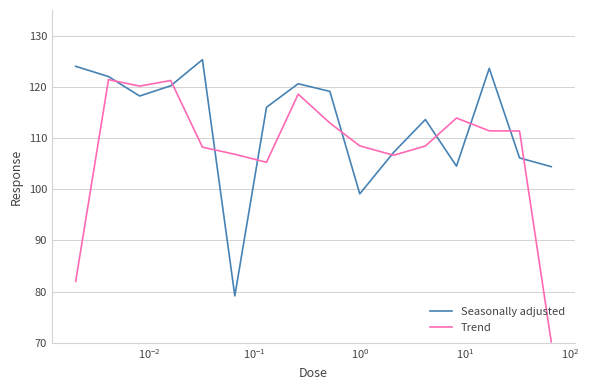

What is the greatest value displayed?

125.3